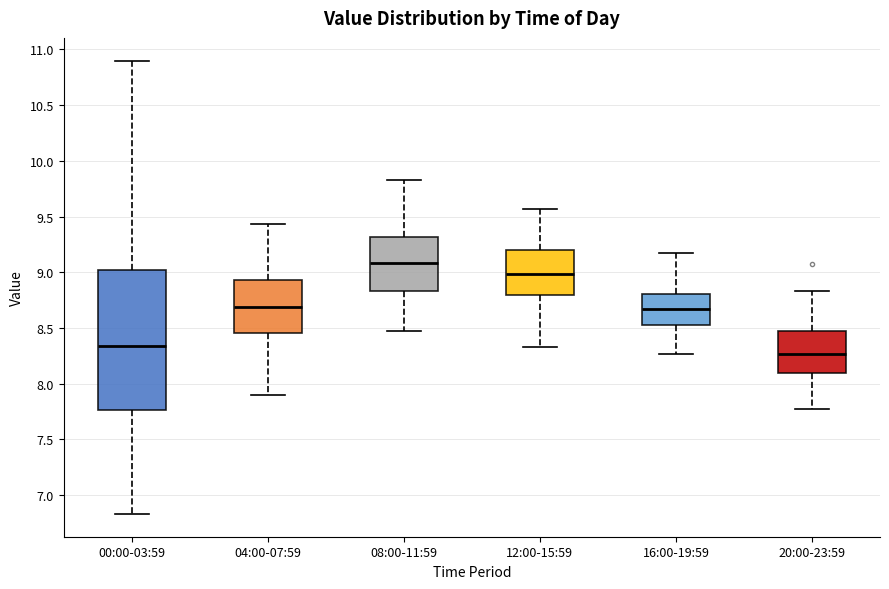

Where does the median line of the box for 04:00-07:59 sit on the y-axis? The values are not printed on the chart, so give them approximately, as read against the axis.

8.70